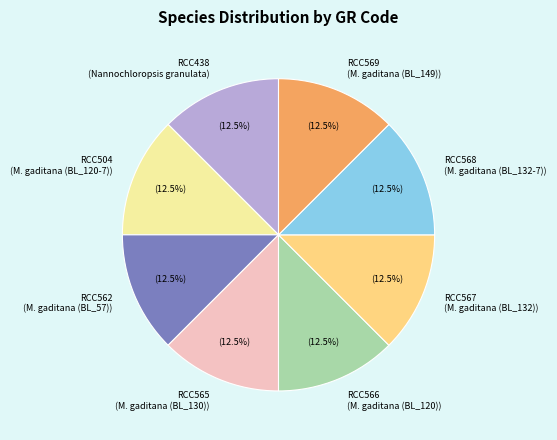

What portion of the pie excludes RCC567 (M. gaditana (BL_132))?

87.5%